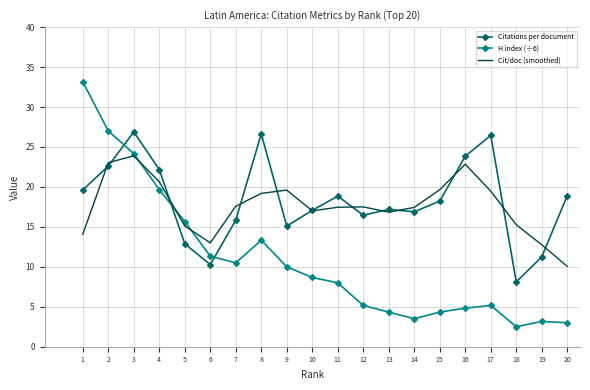

What is the total value across all series at 4?

62.5